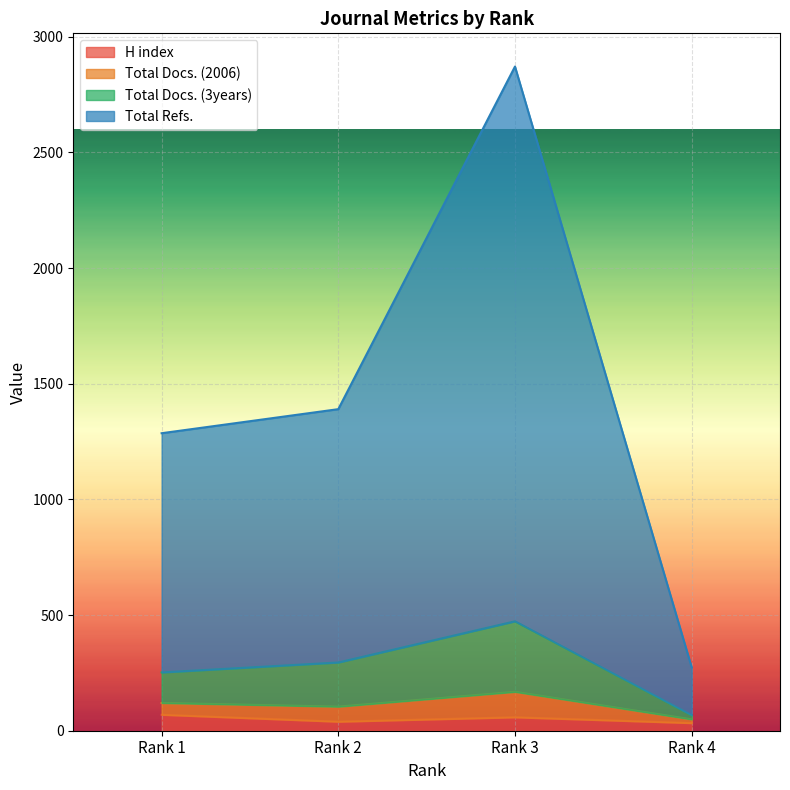

At which category is the sum across all series the highest?

Rank 3